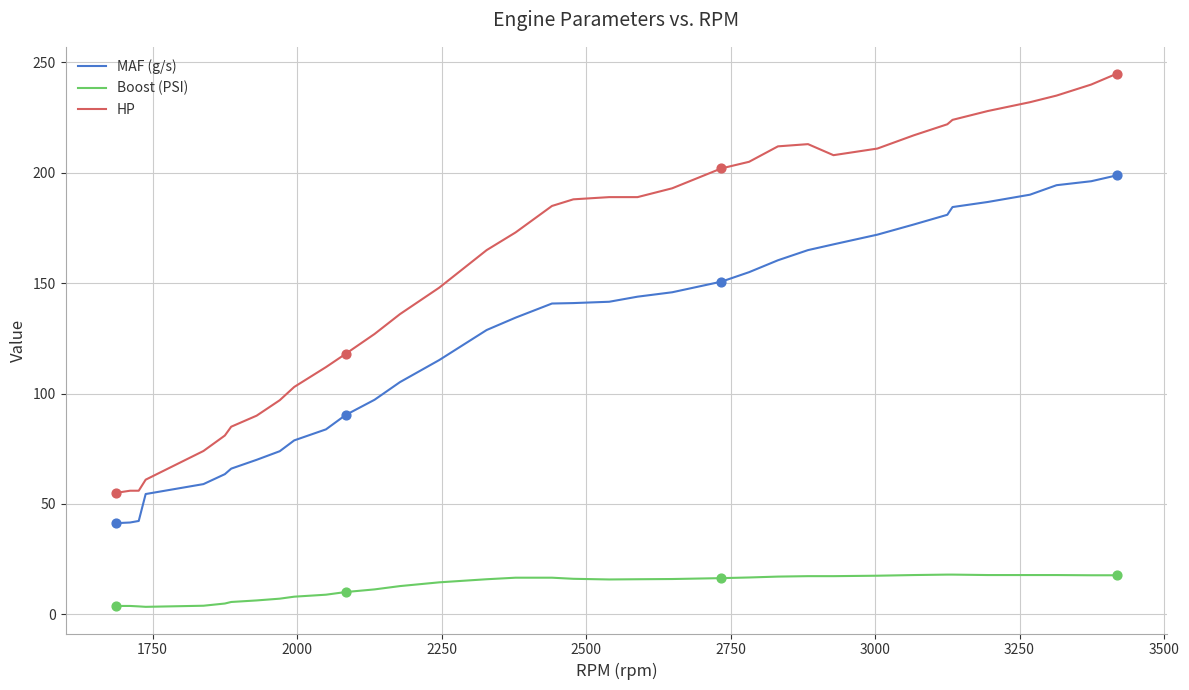

What are all the series names shown in the legend?

MAF (g/s), Boost (PSI), HP